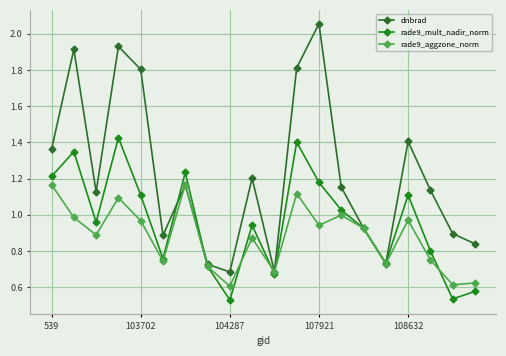

What is the sum of all rade9_mult_nadir_norm values?

19.2